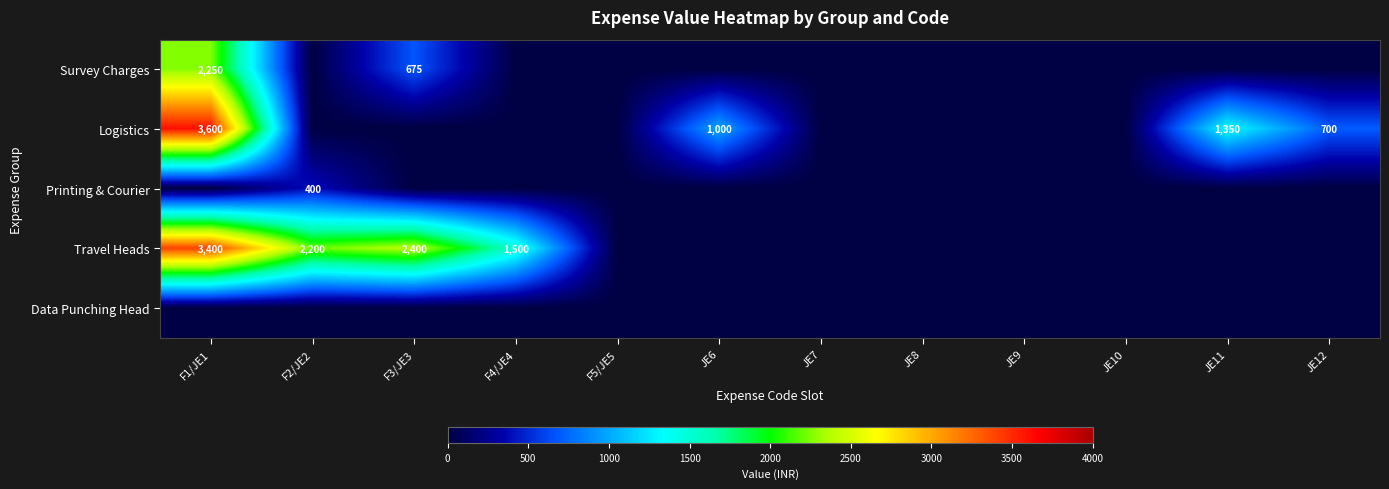

Is it true that Travel Heads equals 1021 at F4/JE4?

False